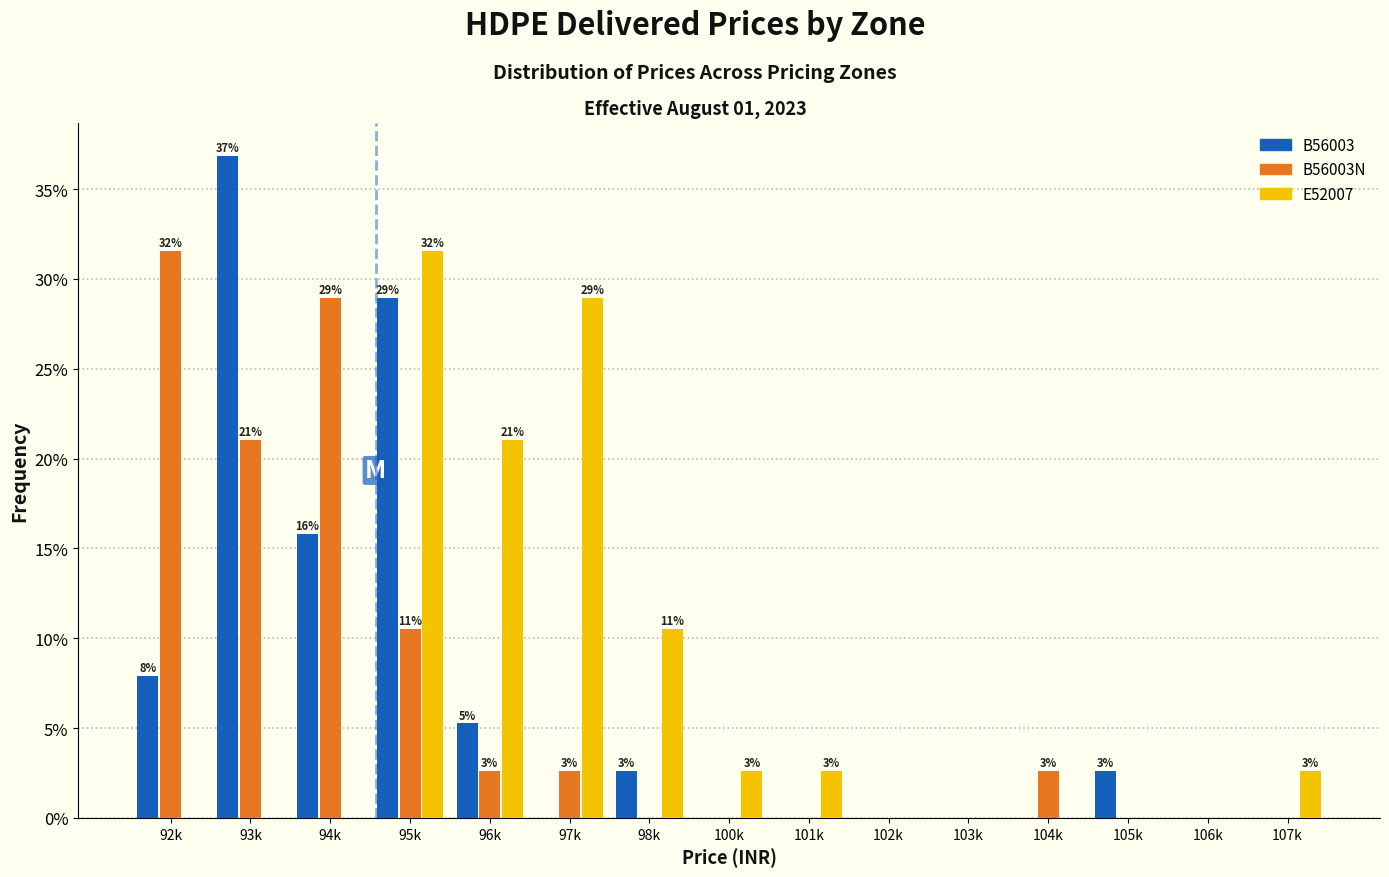

What is the sum of all E52007 values?

100.0